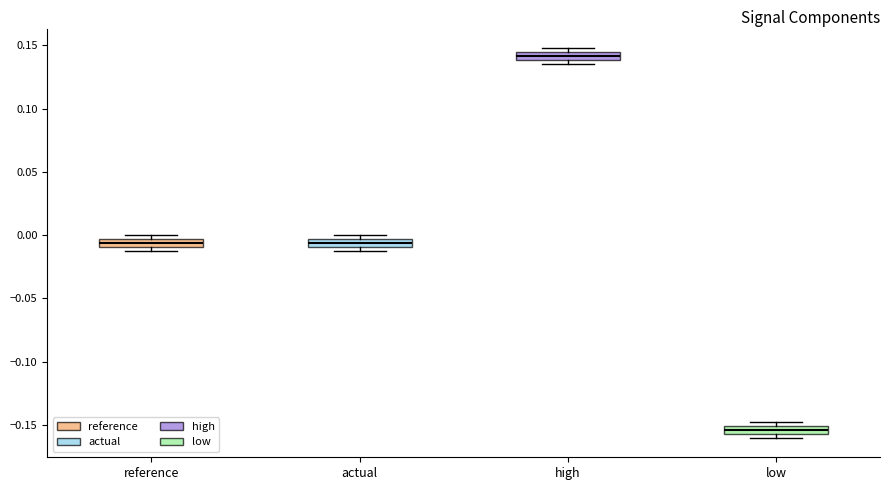

Where is the lower edge of the box for high on the y-axis? The values are not printed on the chart, so give them approximately, as read against the axis.

0.140